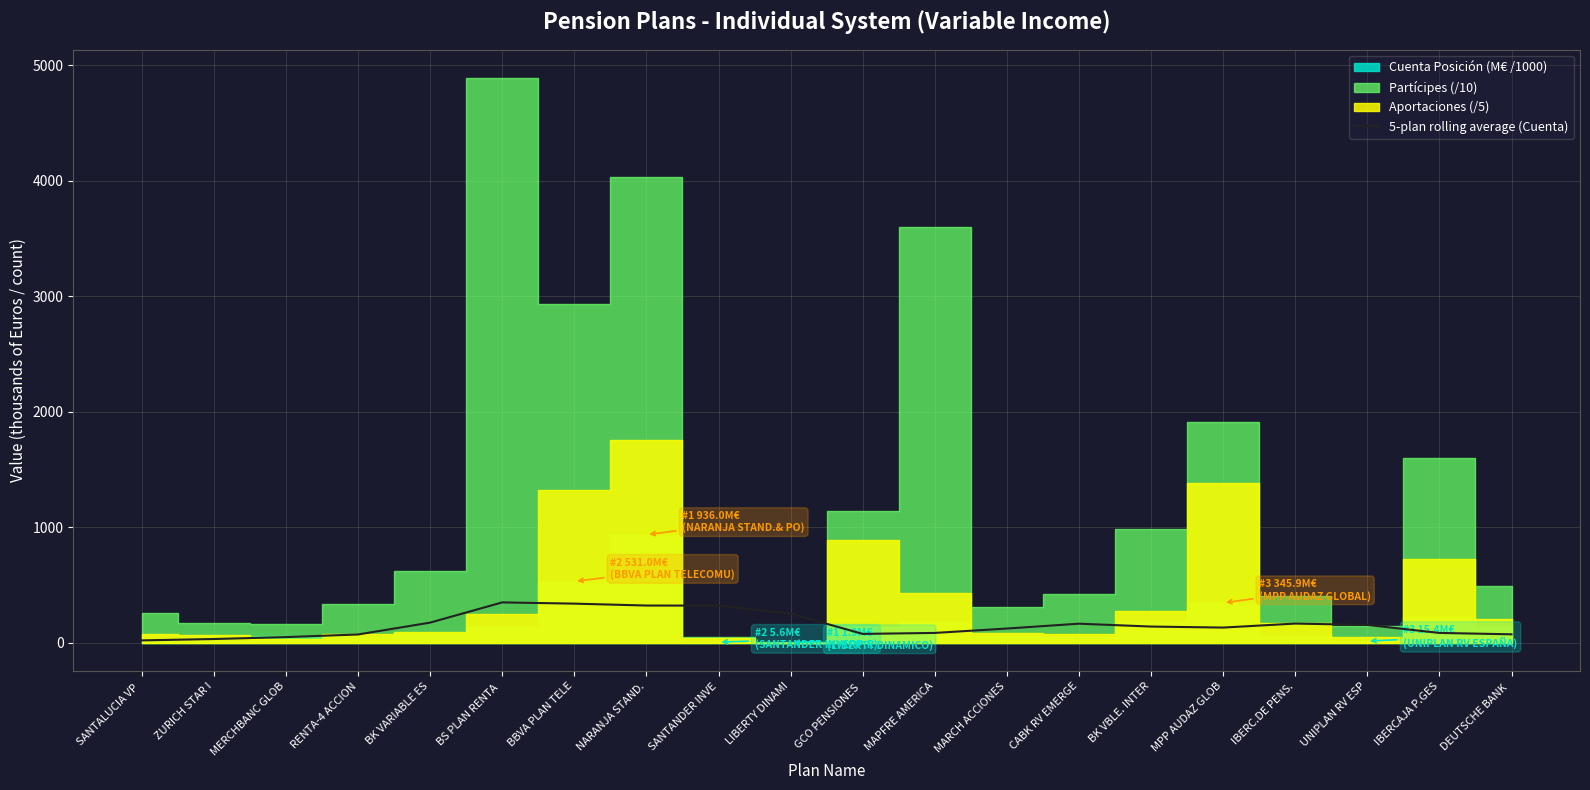

The value at MARCH ACCIONES is 123.9. True or false?

True